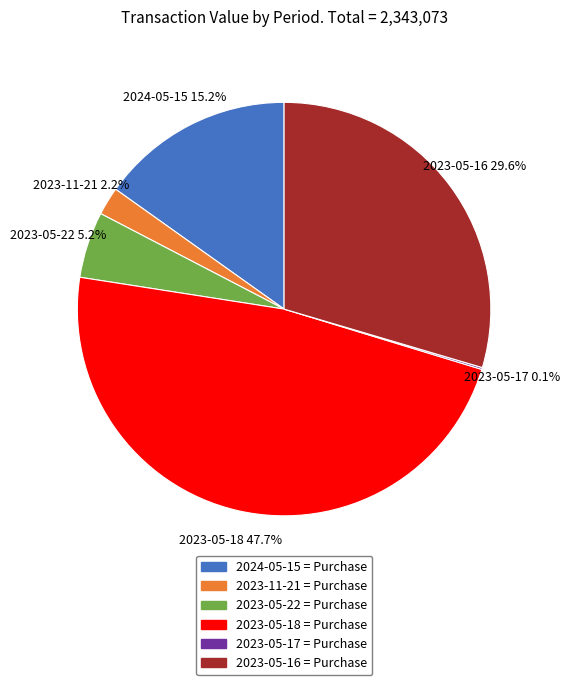

Between 2023-05-22 and 2023-05-16, which is larger?

2023-05-16